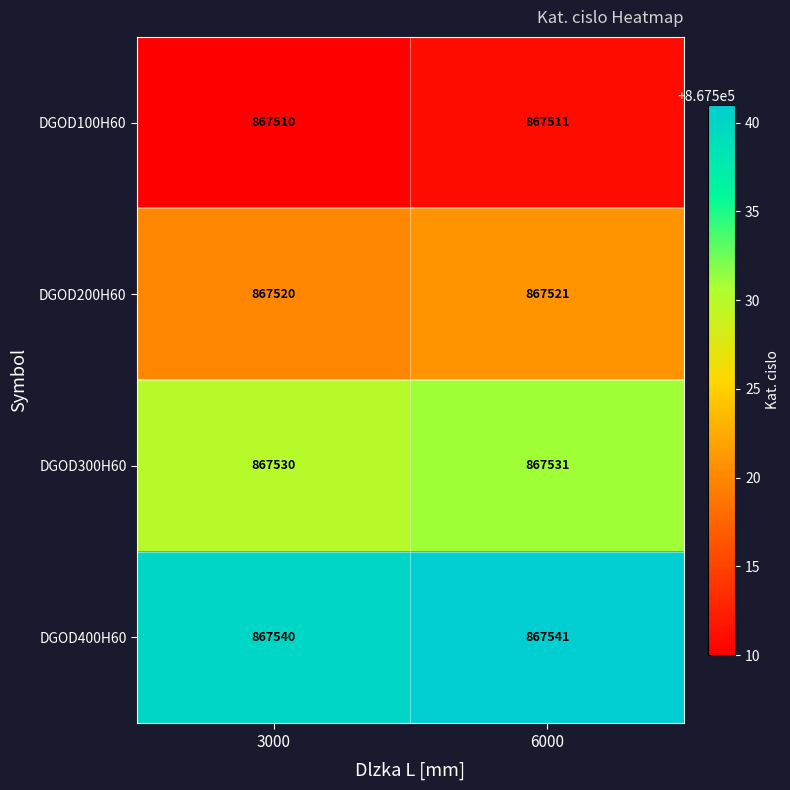

What is the difference between the highest and lowest values at 6000?

30